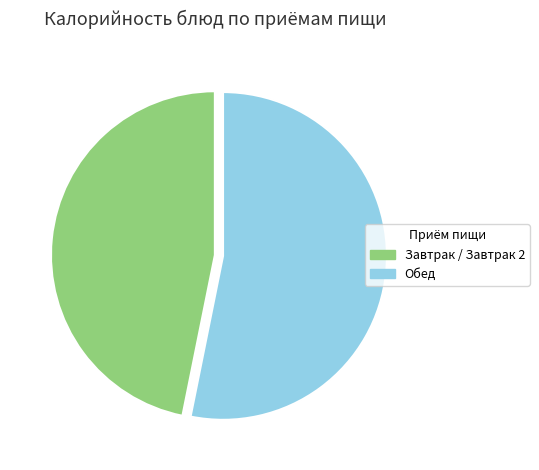

Rank the categories by value from lowest to highest.

Завтрак / Завтрак 2, Обед